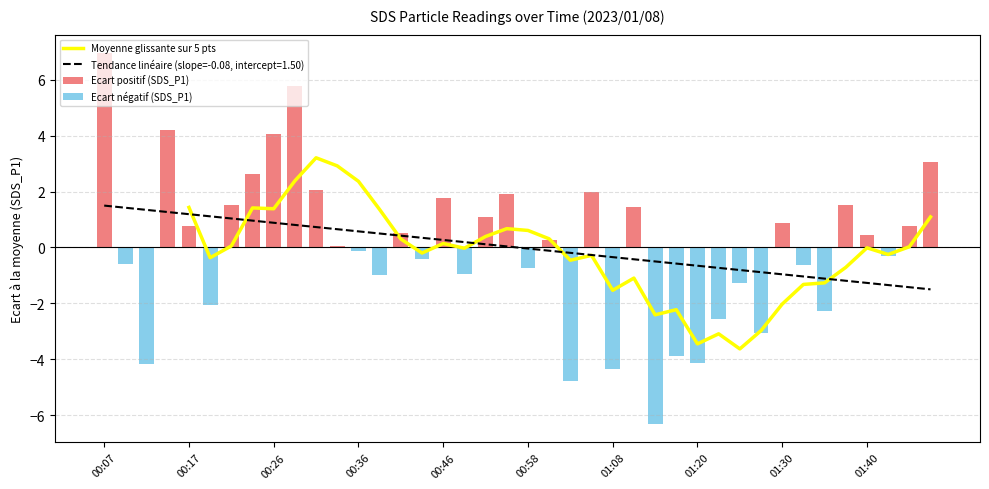

The value of Moyenne glissante sur 5 pts at 18 is 0.4. True or false?

True